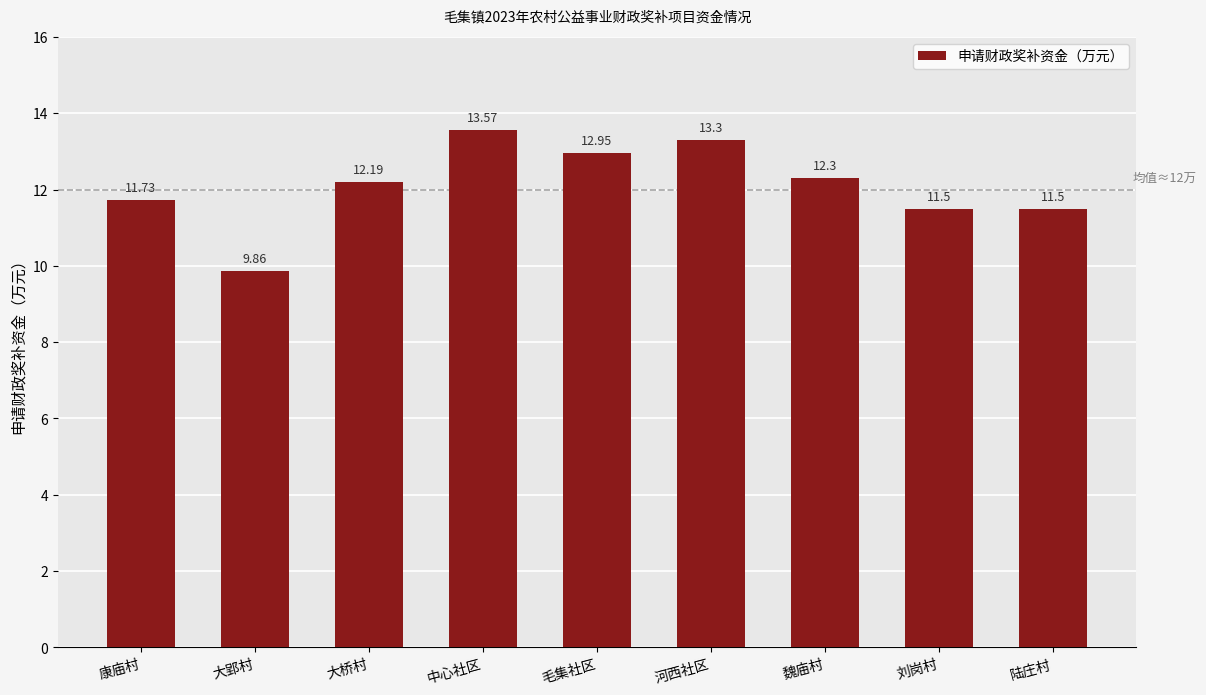

What is the sum of the values at 大郢村 and 中心社区?

23.4